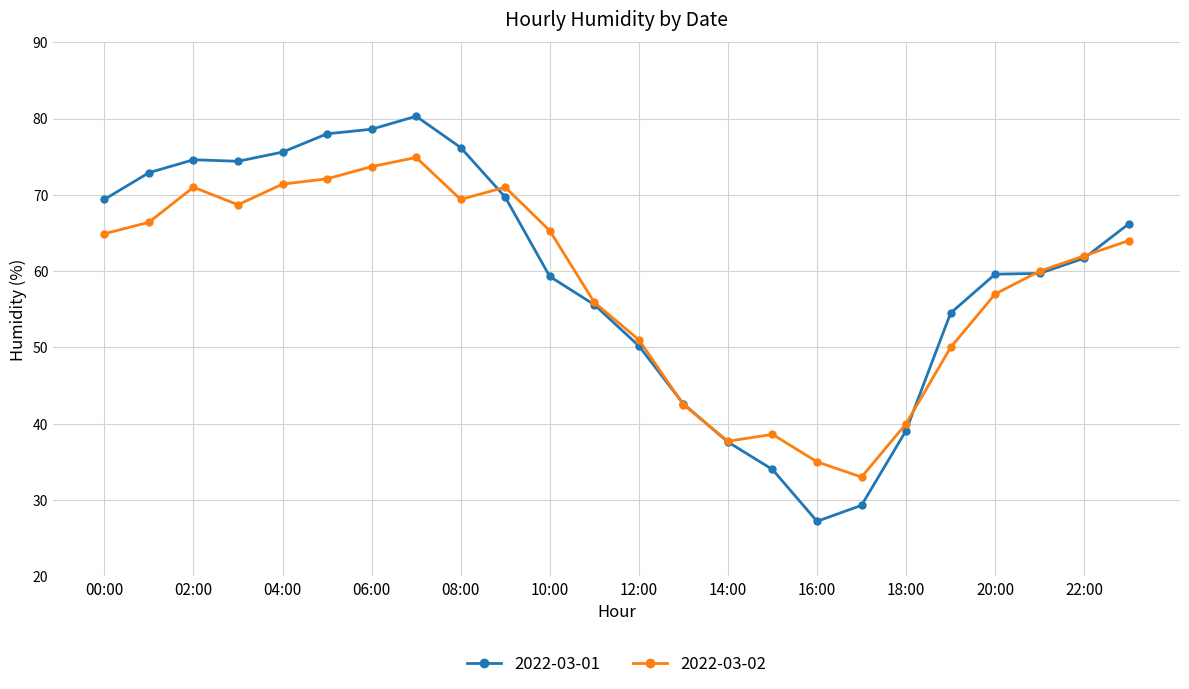

List the series in order of their peak value, highest first.

2022-03-01, 2022-03-02